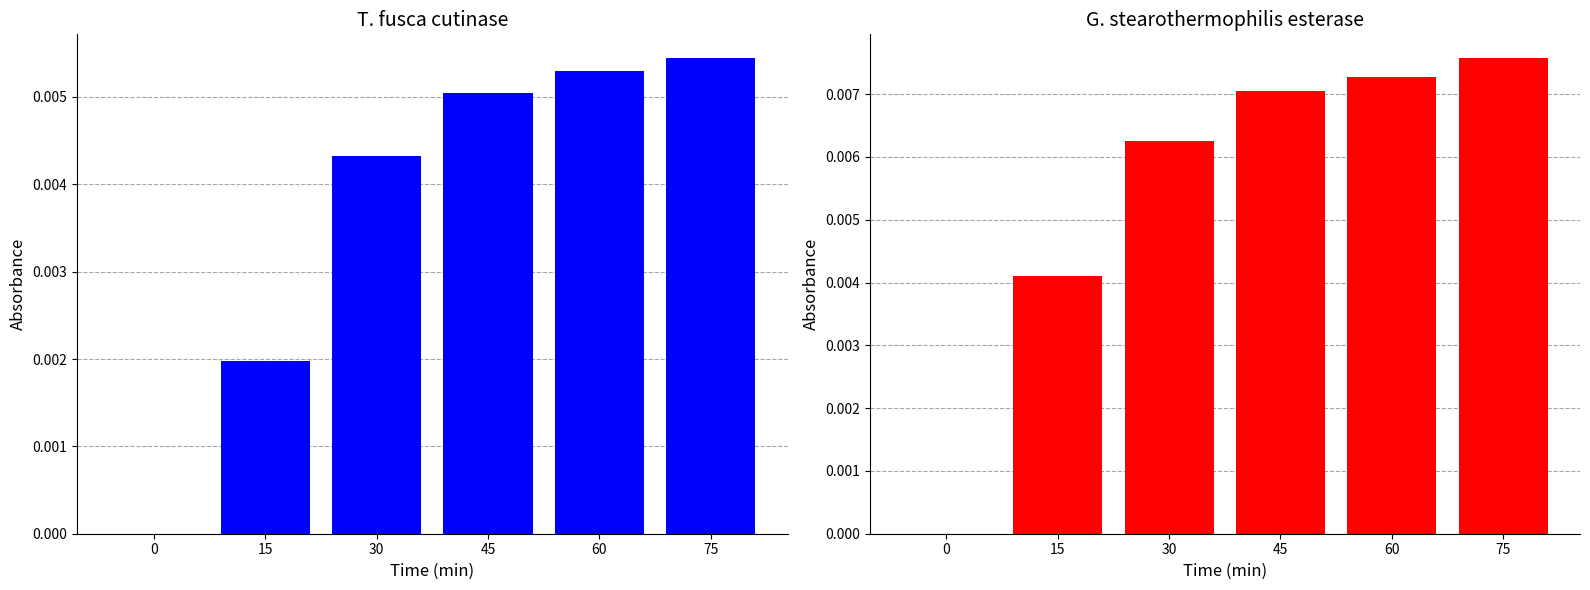

How many data points does each series have?

6